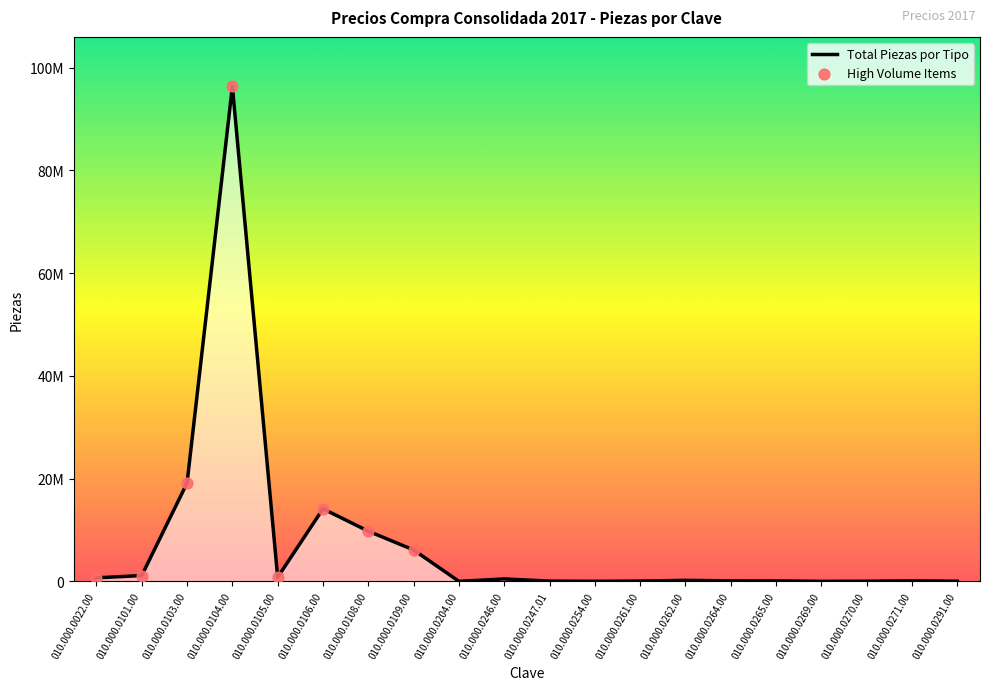

What is the ratio of the value at 010.000.0103.00 to the value at 010.000.0022.00?

27.6